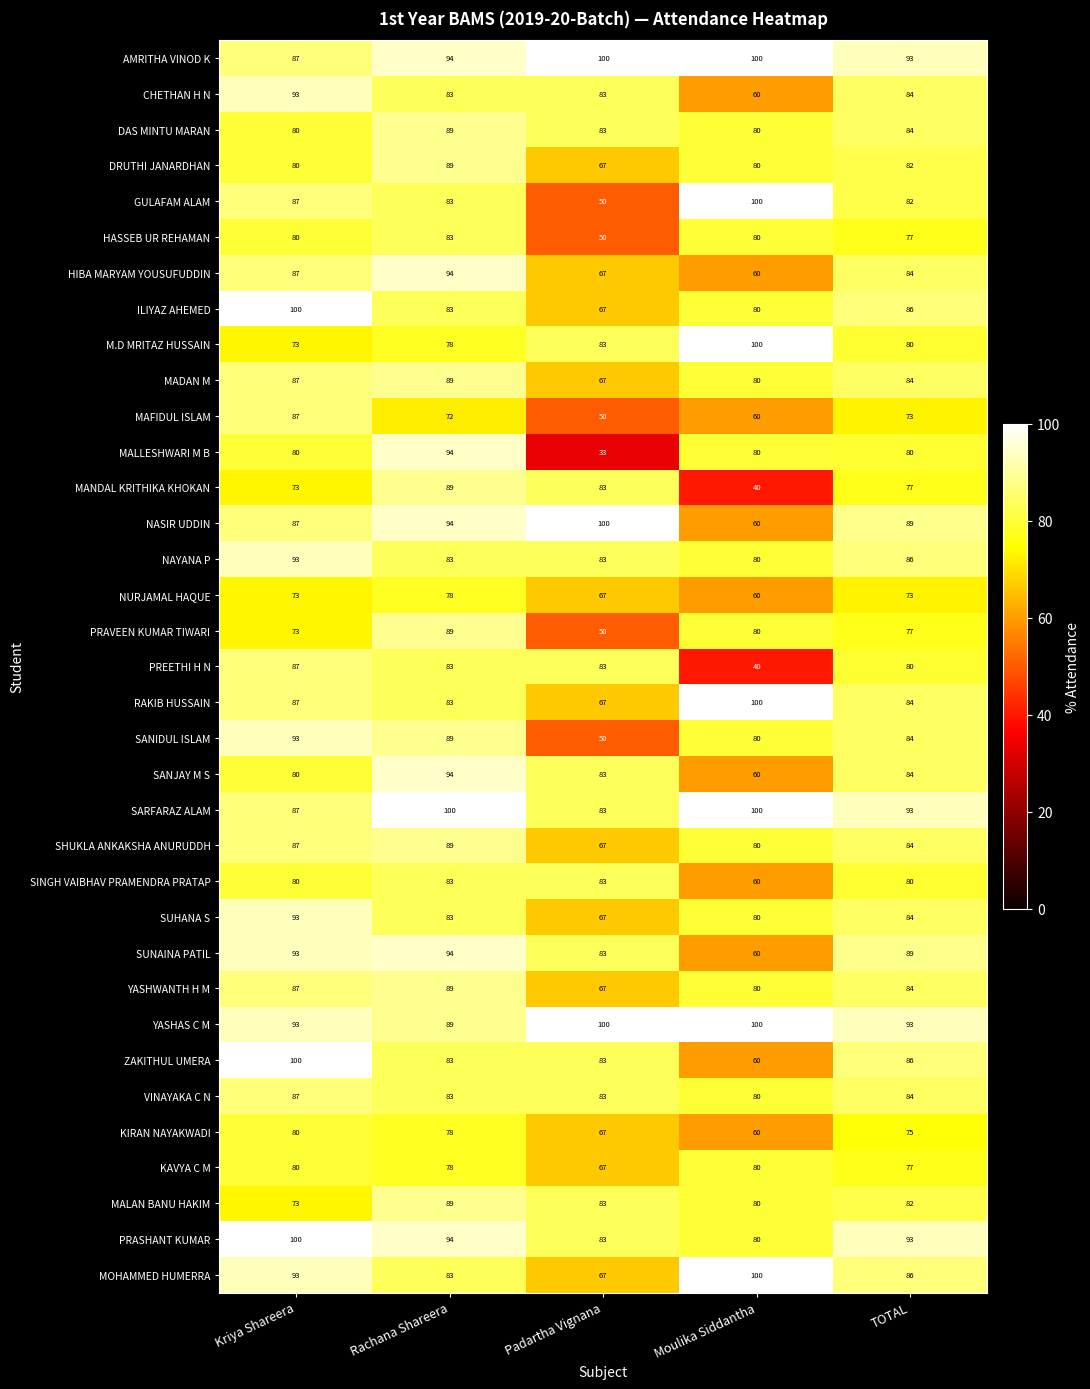

How many data points does each series have?

5